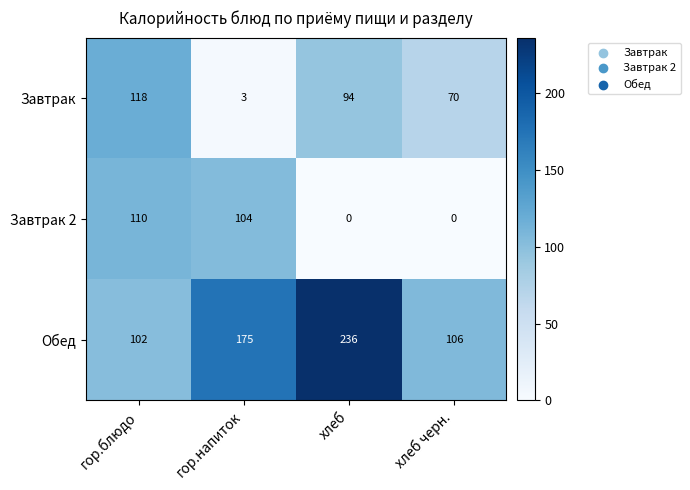

List the series in order of their overall mean, lowest first.

Завтрак 2, Завтрак, Обед